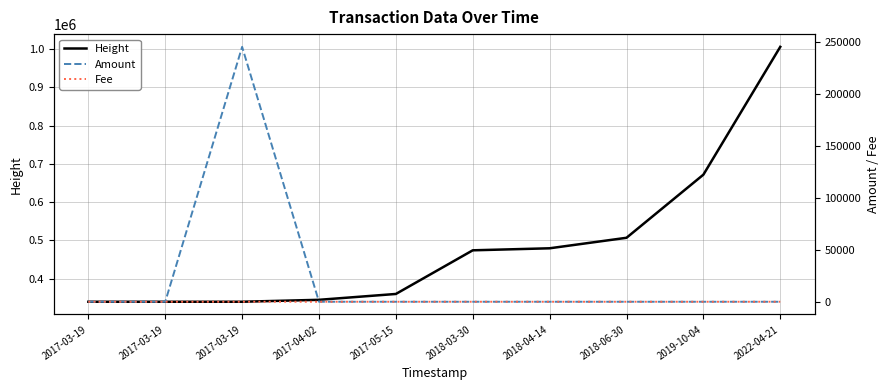

What is the greatest value displayed?

1005561.0